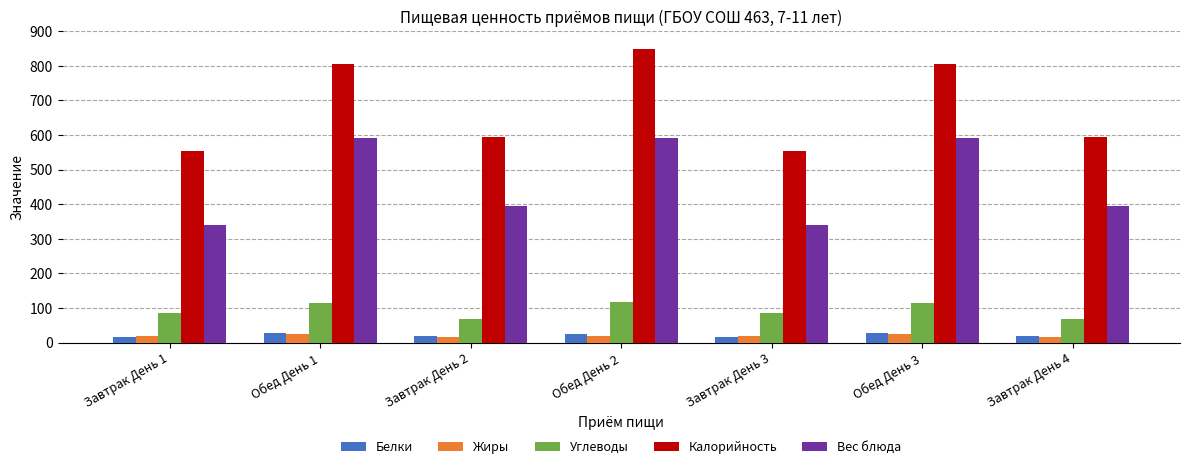

Which label corresponds to the largest value in the chart?

Обед День 2